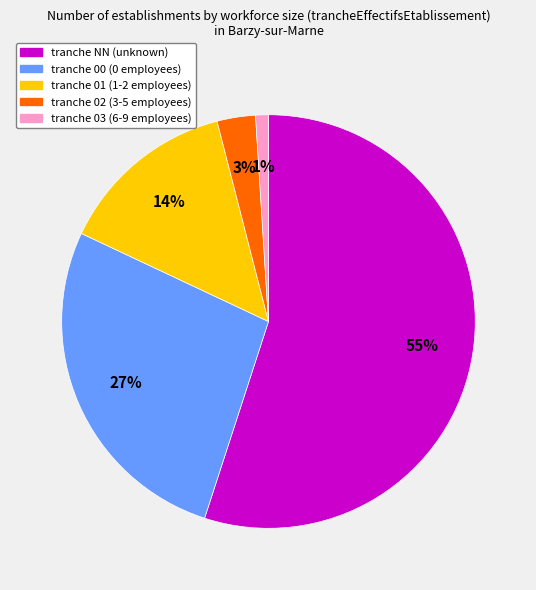

Is there any slice that represents more than half of the pie?

Yes